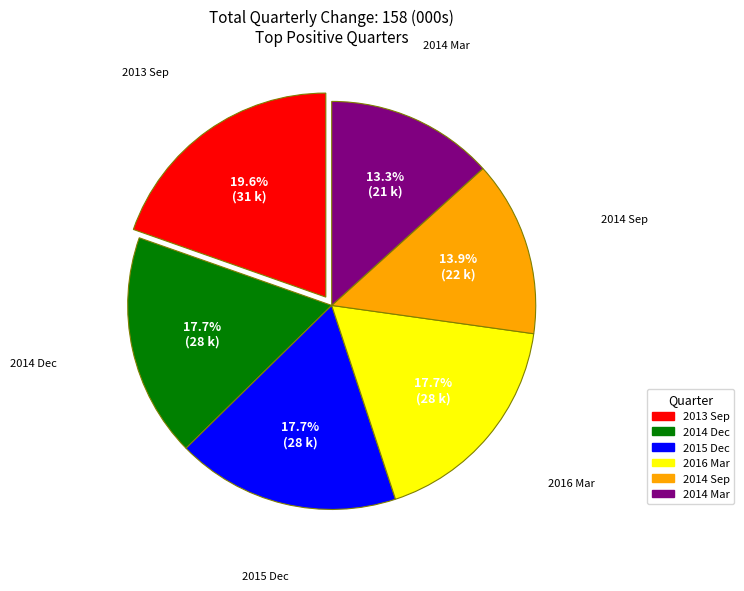

Is there a majority slice in this chart?

No